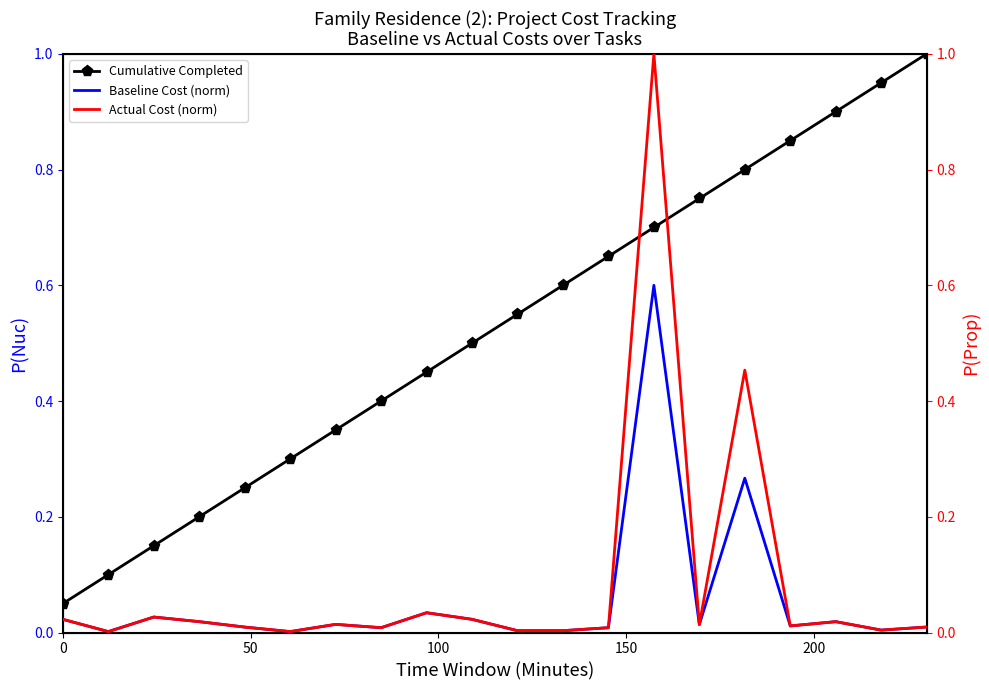

At how many categories does at least one series exceed 0?

20